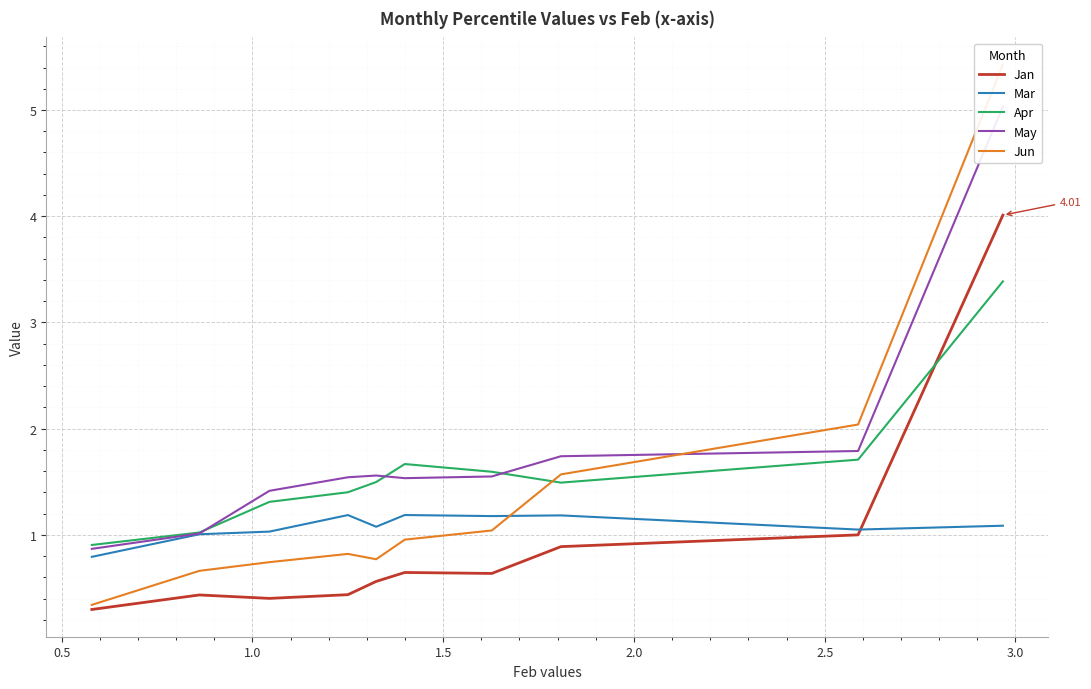

What is the minimum value shown in the chart?

0.3